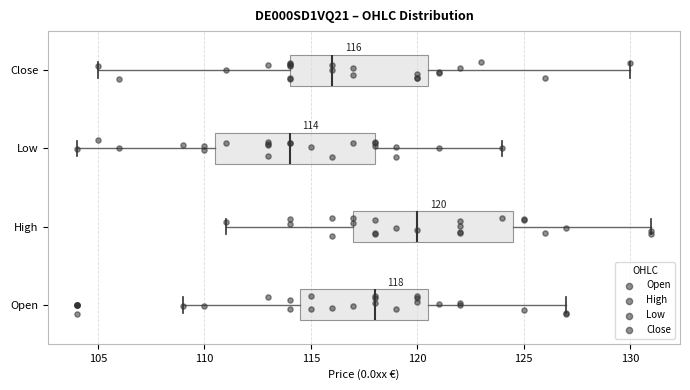

Which box has the furthest to the left median line?

Low